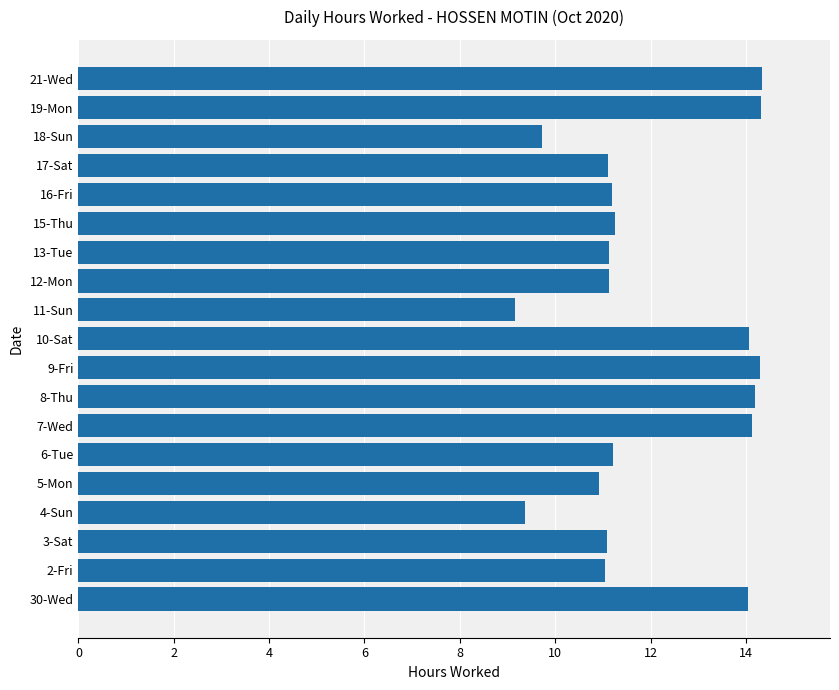

Approximately how many times larger is the value at 30-Wed compared to 8-Thu?

1.0